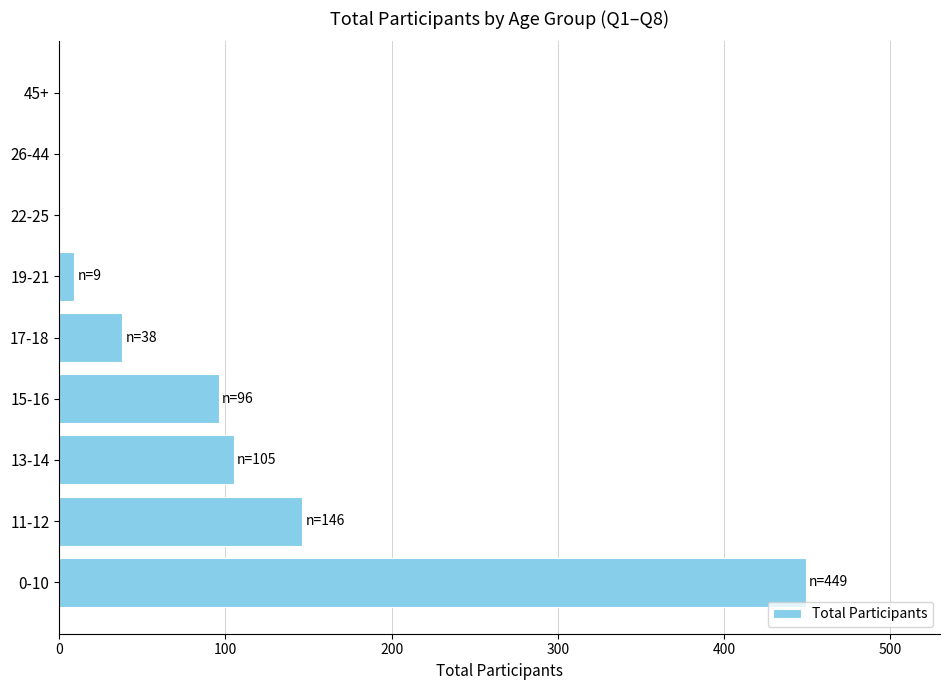

Which category has the highest value across all series?

0-10